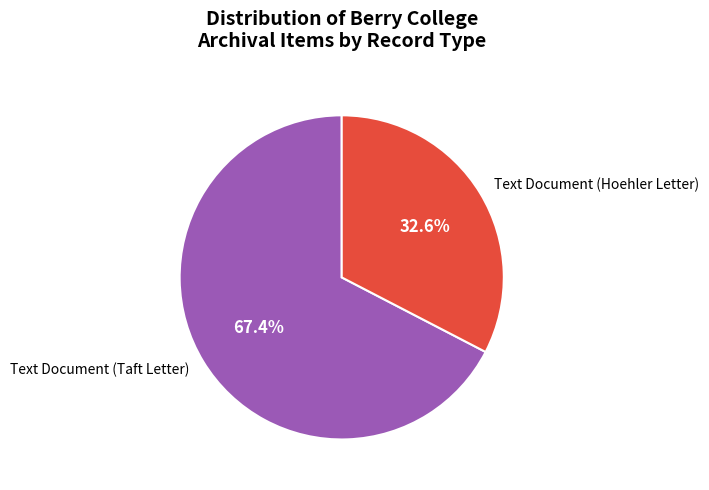

Is Text Document (Taft Letter) the majority of the pie?

Yes